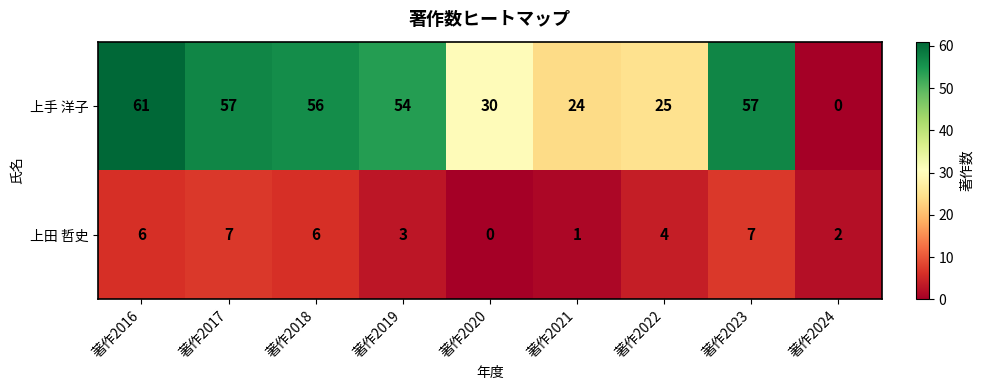

What is the difference between the 上手 洋子 values at 著作2021 and 著作2020?

6